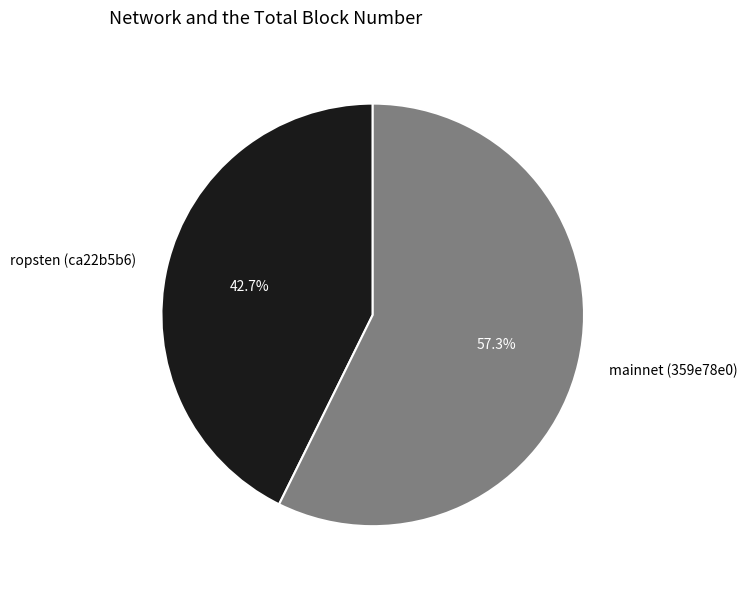

Which category has the smallest portion of the pie?

ropsten (ca22b5b6)